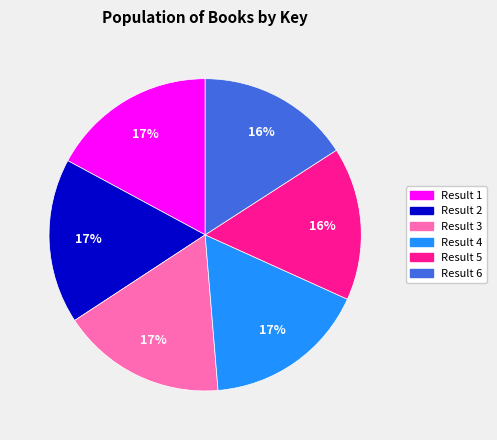

Is there any slice that represents more than half of the pie?

No